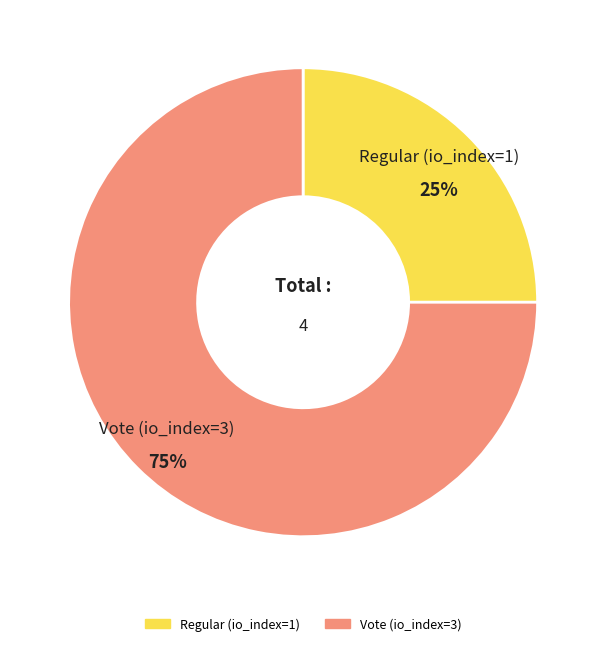

To the nearest percent, what portion does Regular (io_index=1) represent?

25%